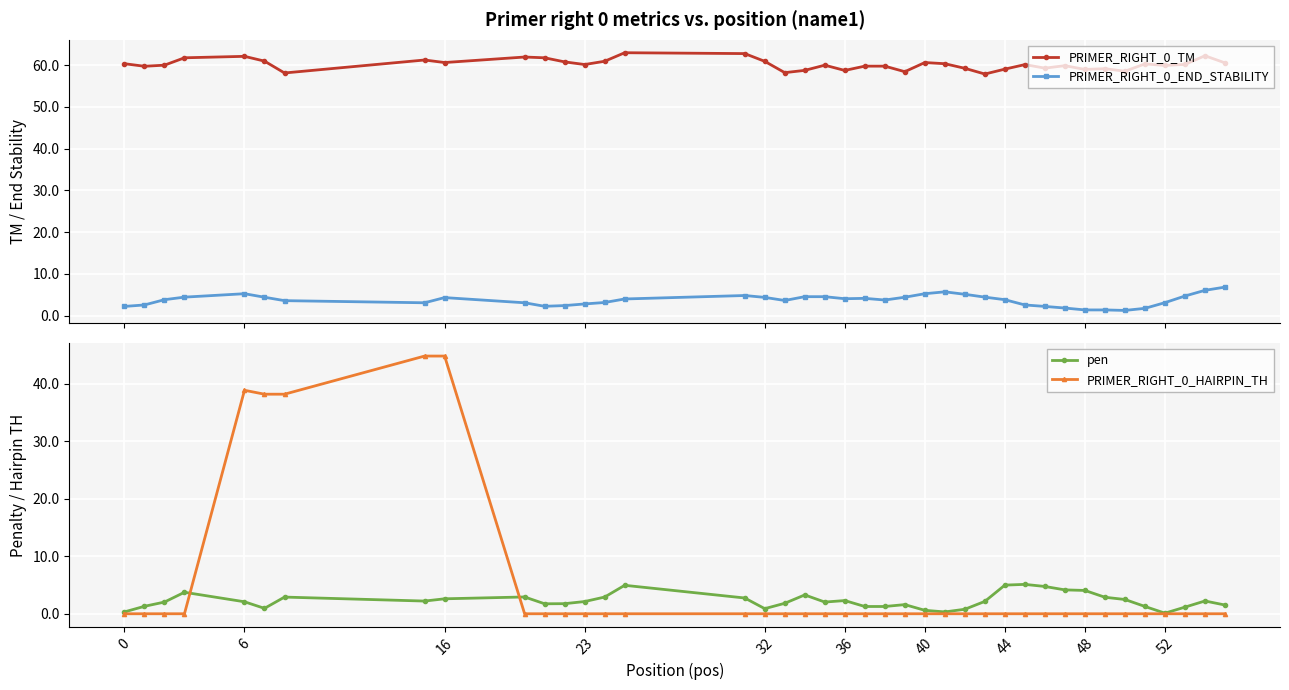

At how many categories does at least one series exceed 48?

40